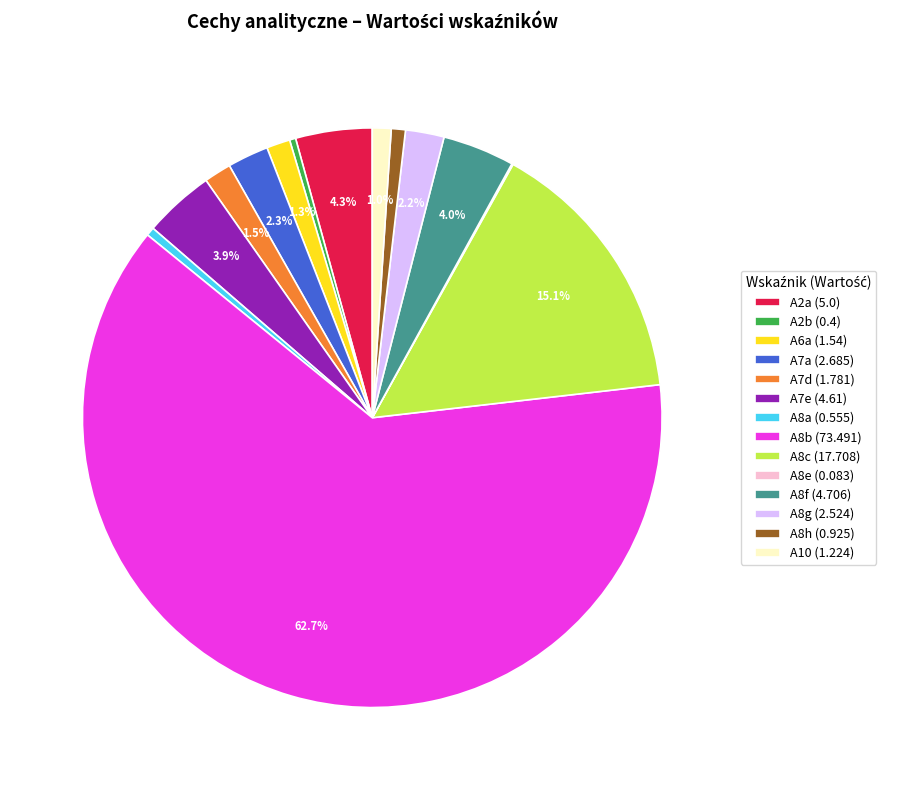

Between A8c (17.708) and A8h (0.925), which is larger?

A8c (17.708)